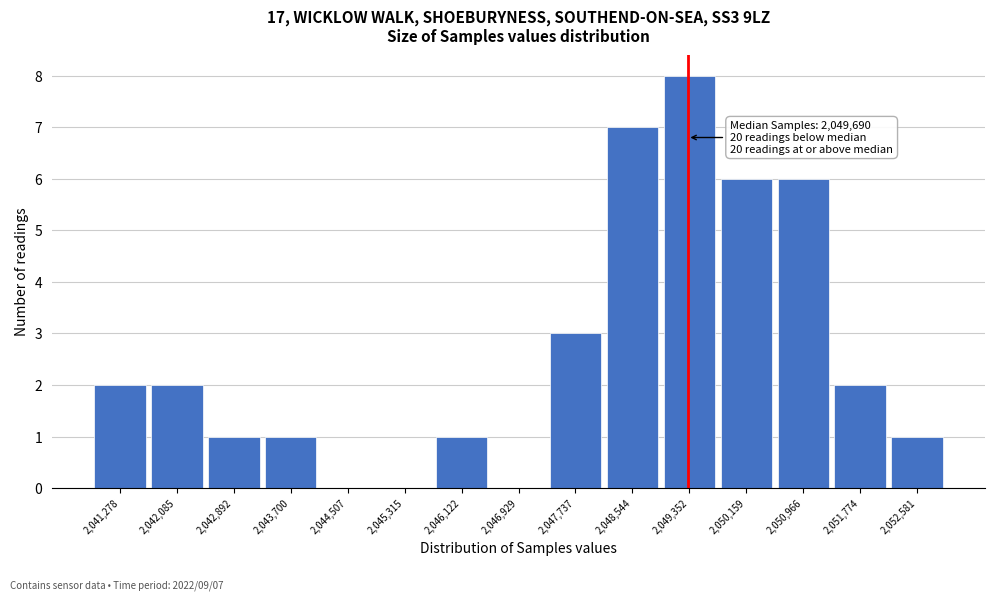

Reading right to left, extract all data points from this chart.

2,052,581=1	2,051,774=2	2,050,966=6	2,050,159=6	2,049,352=8	2,048,544=7	2,047,737=3	2,046,929=0	2,046,122=1	2,045,315=0	2,044,507=0	2,043,700=1	2,042,892=1	2,042,085=2	2,041,278=2